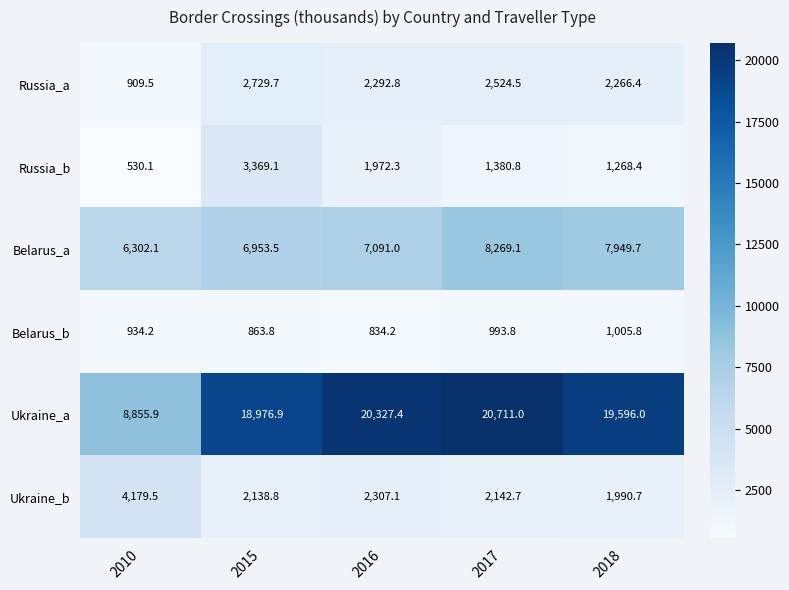

True or false: Russia_a has a value of 3962.4 at 2015.

False